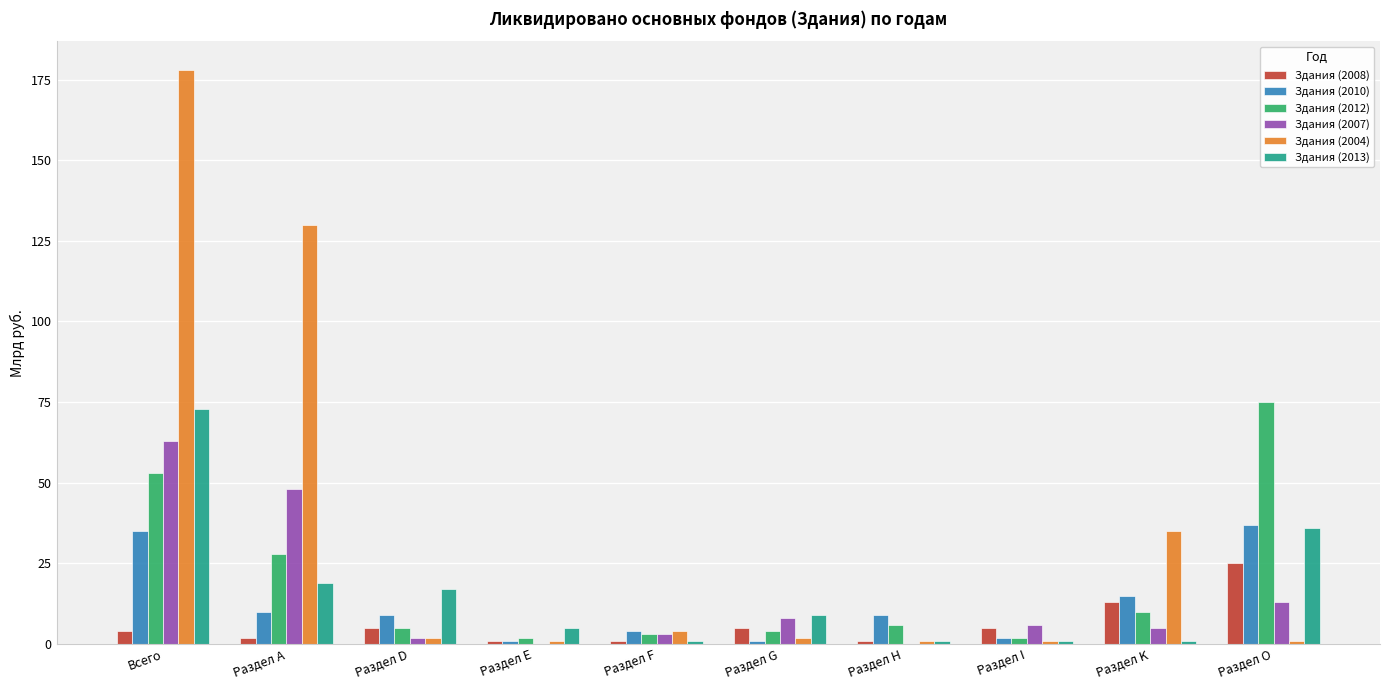

Reading left to right, transcribe all the data shown in this chart.

Здания (2008): Всего=4	Раздел А=2	Раздел D=5	Раздел Е=1	Раздел F=1	Раздел G=5	Раздел Н=1	Раздел I=5	Раздел K=13	Раздел O=25
Здания (2010): Всего=35	Раздел А=10	Раздел D=9	Раздел Е=1	Раздел F=4	Раздел G=1	Раздел Н=9	Раздел I=2	Раздел K=15	Раздел O=37
Здания (2012): Всего=53	Раздел А=28	Раздел D=5	Раздел Е=2	Раздел F=3	Раздел G=4	Раздел Н=6	Раздел I=2	Раздел K=10	Раздел O=75
Здания (2007): Всего=63	Раздел А=48	Раздел D=2	Раздел Е=0	Раздел F=3	Раздел G=8	Раздел Н=0	Раздел I=6	Раздел K=5	Раздел O=13
Здания (2004): Всего=178	Раздел А=130	Раздел D=2	Раздел Е=1	Раздел F=4	Раздел G=2	Раздел Н=1	Раздел I=1	Раздел K=35	Раздел O=1
Здания (2013): Всего=73	Раздел А=19	Раздел D=17	Раздел Е=5	Раздел F=1	Раздел G=9	Раздел Н=1	Раздел I=1	Раздел K=1	Раздел O=36